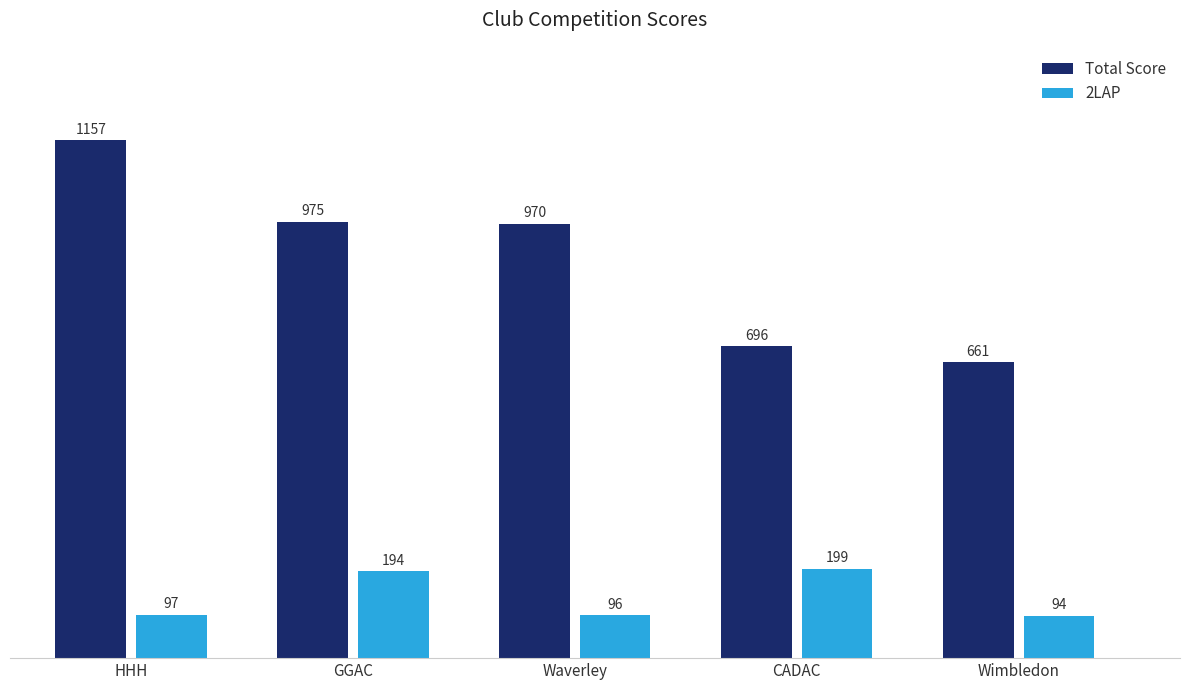

At Waverley, list the series in order from smallest to largest.

2LAP, Total Score